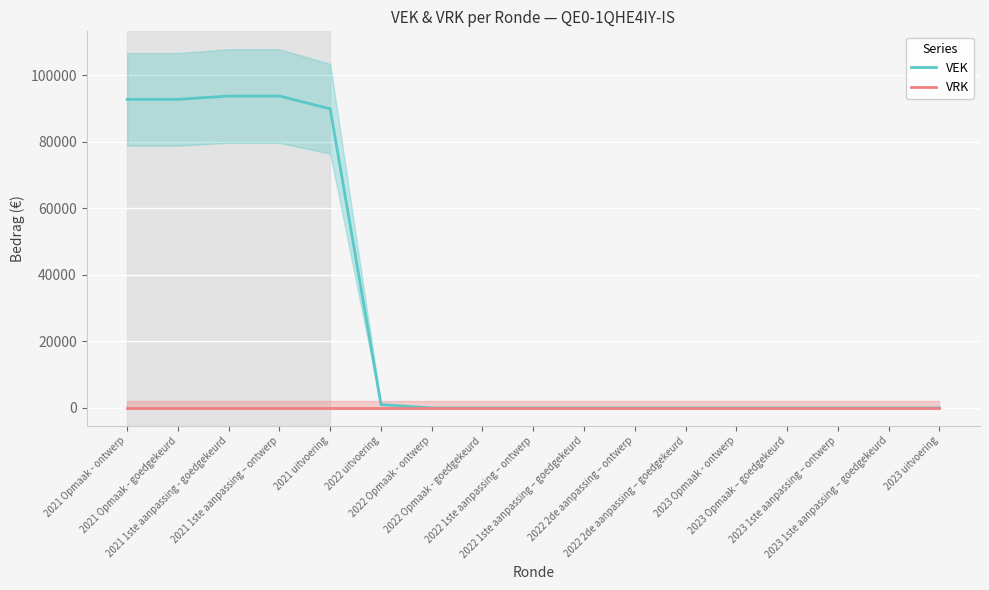

What is the label of the 4th point from the right?

2023 Opmaak – goedgekeurd